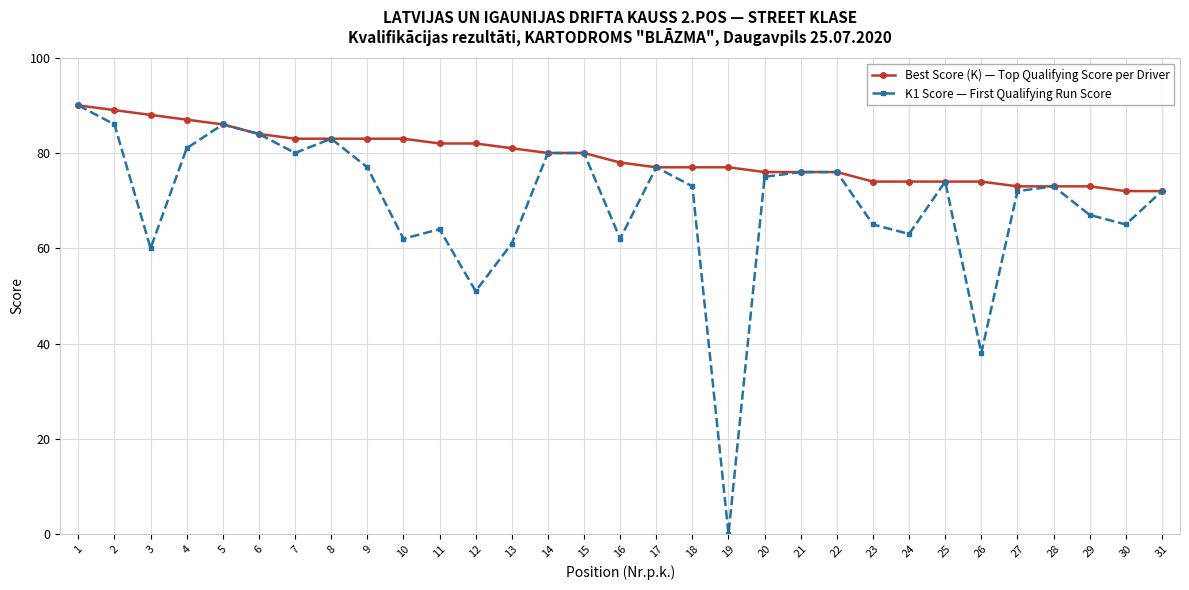

The Best Score (K) — Top Qualifying Score per Driver series shows 83 at 7. True or false?

True